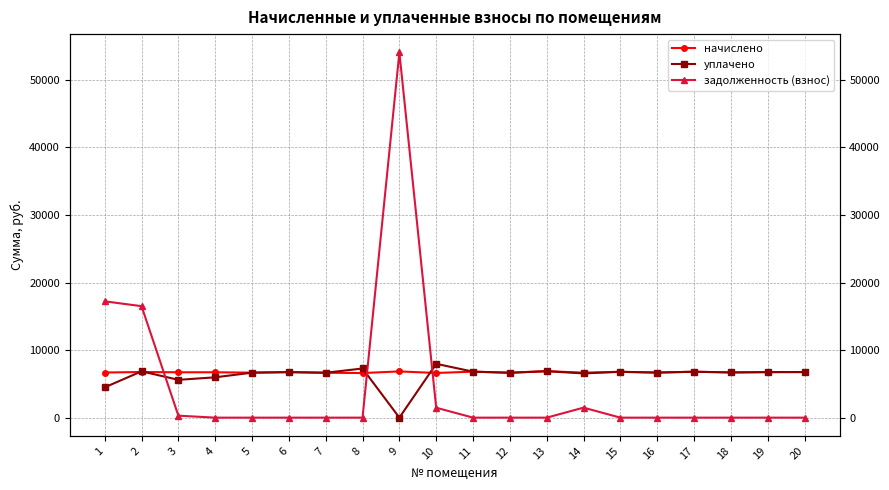

How many times do уплачено and задолженность (взнос) cross each other?

3